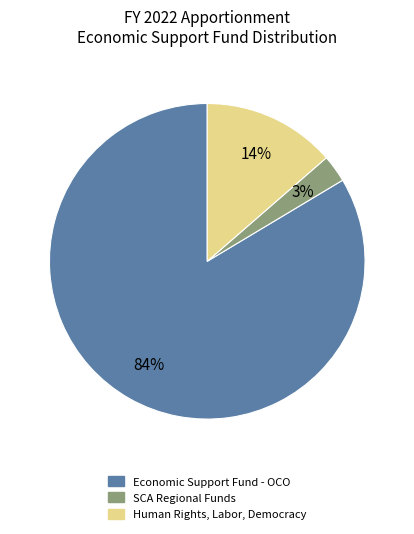

Rank the categories by value from lowest to highest.

SCA Regional Funds, Human Rights, Labor, Democracy, Economic Support Fund - OCO